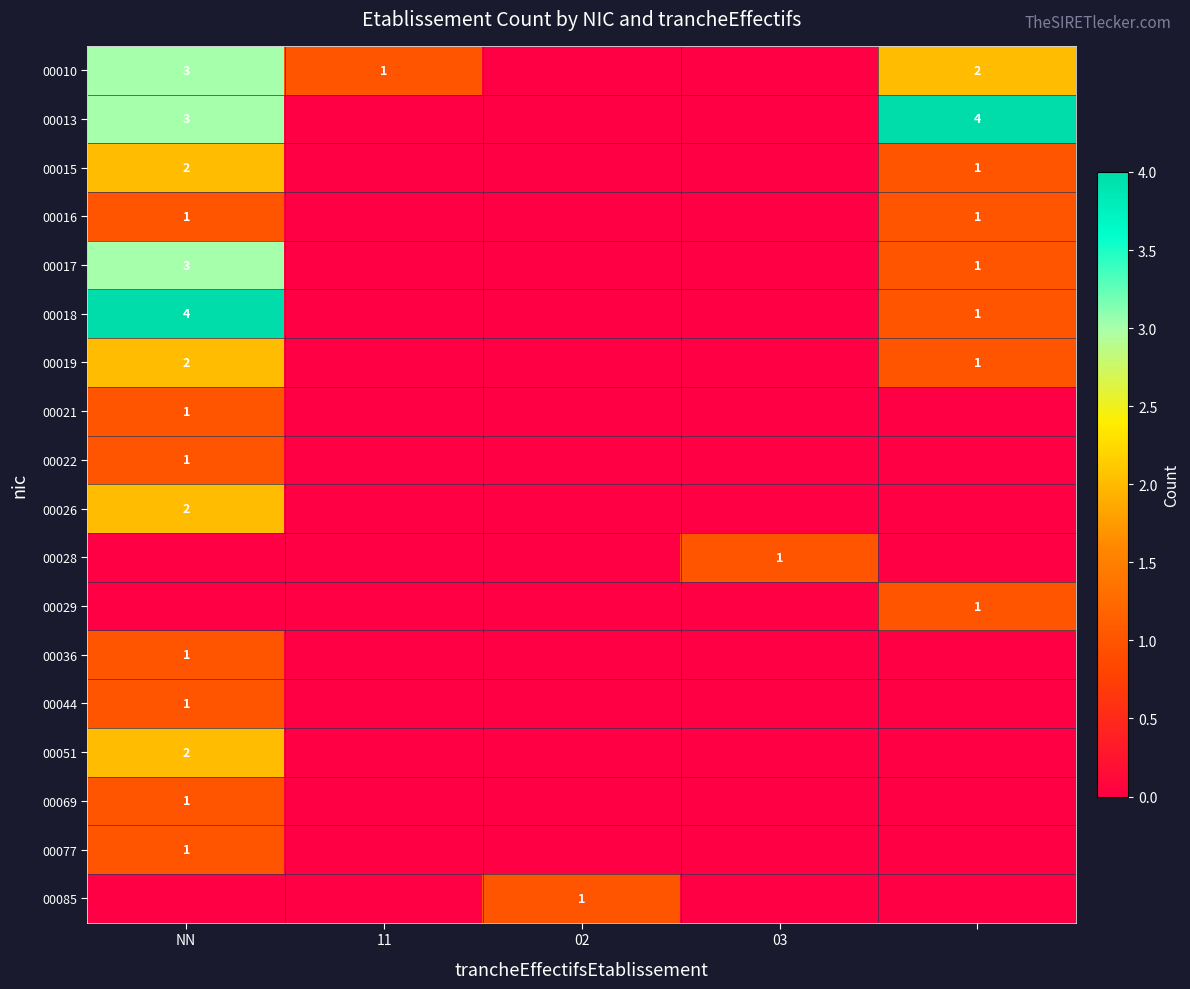

Rank the series at 11 from lowest to highest value.

00013, 00015, 00016, 00017, 00018, 00019, 00021, 00022, 00026, 00028, 00029, 00036, 00044, 00051, 00069, 00077, 00085, 00010